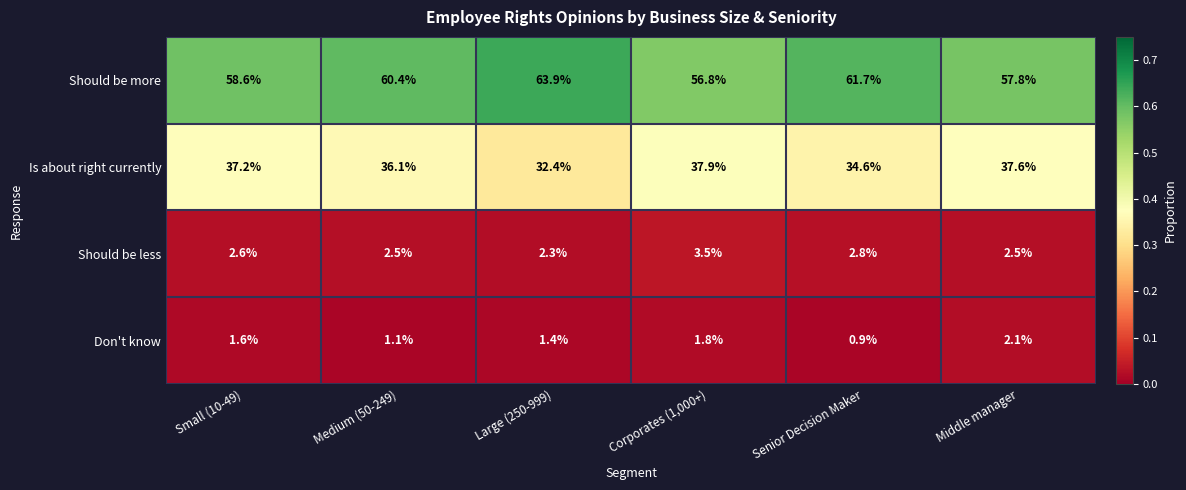

Which series has the widest spread of values?

Should be more